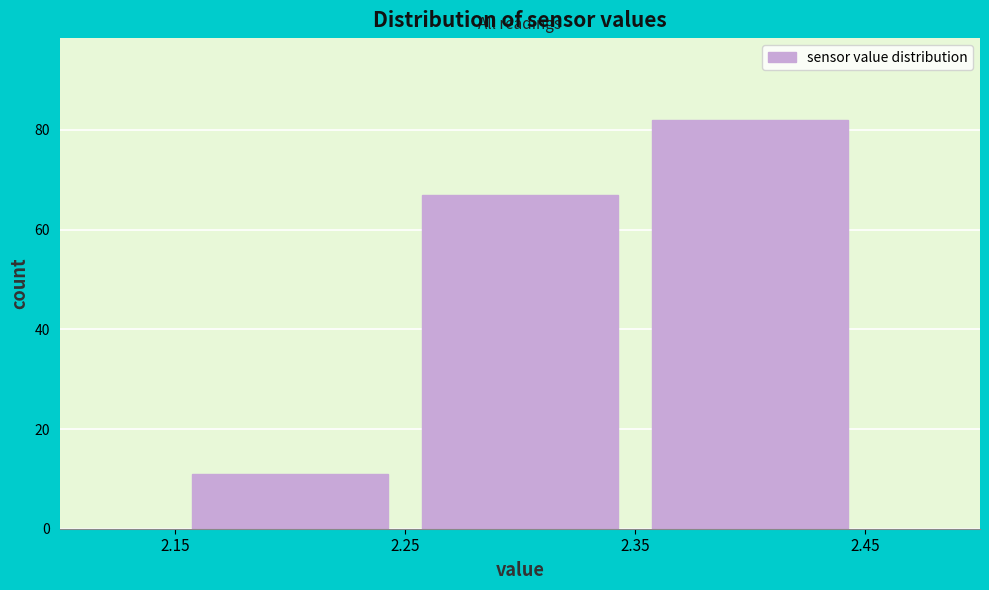

Reading left to right, list every bar in this chart as the range it spans on the x-axis followed by its height. The values are not printed on the chart, so give them approximately, as read against the axis.

2.15 to 2.25: 12
2.25 to 2.35: 68
2.35 to 2.45: 82